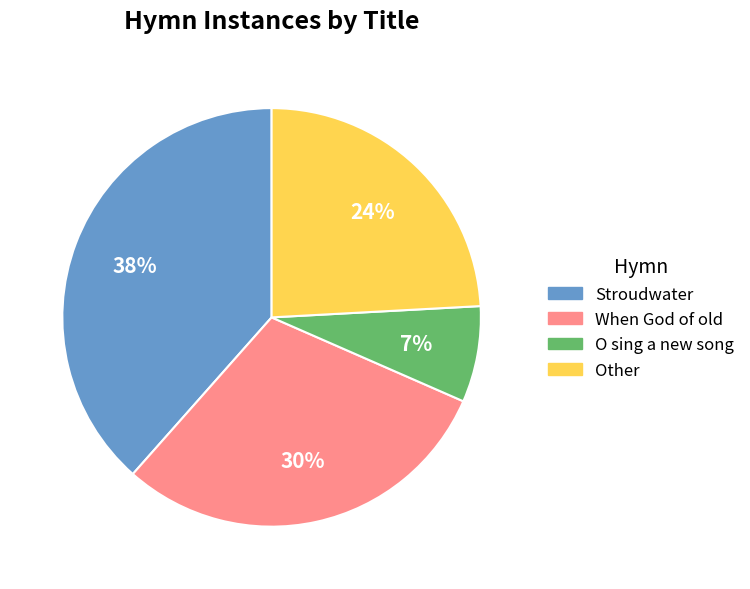

Is there a majority slice in this chart?

No